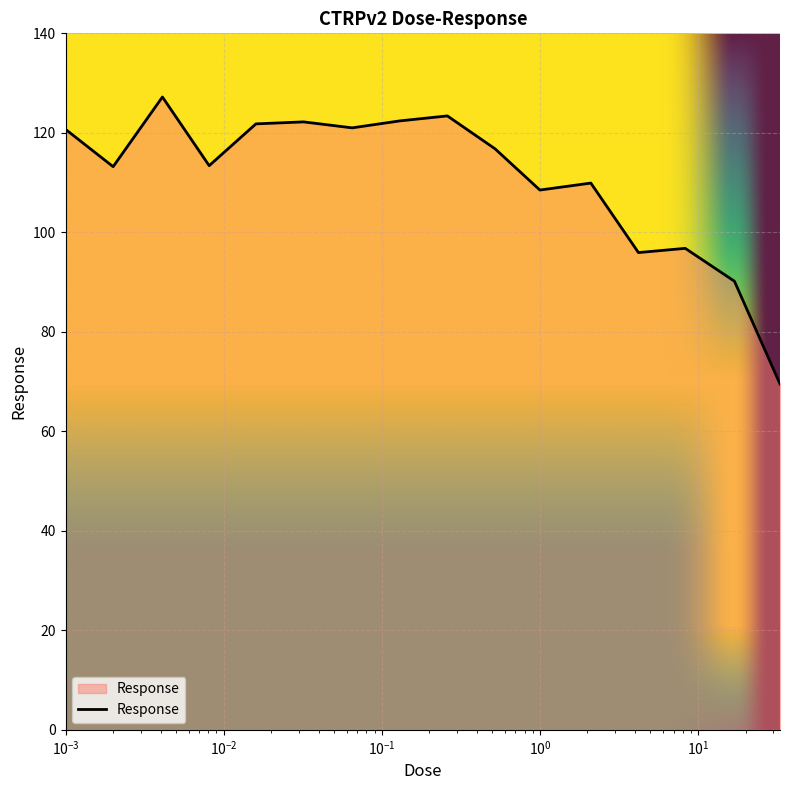

How many lines are shown in the chart?

1